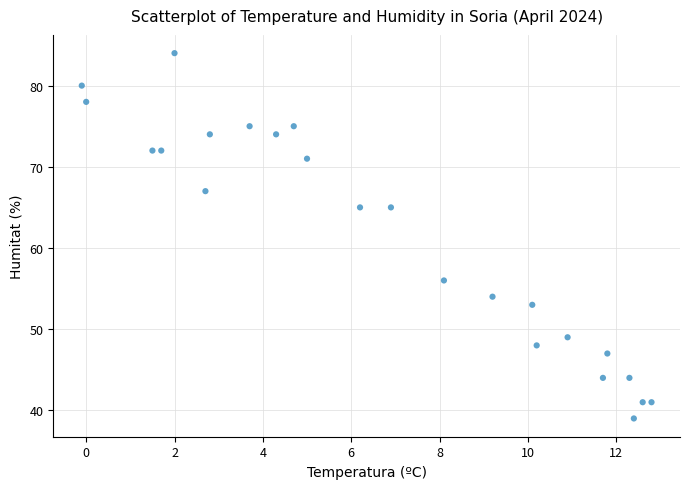

What is the range of Y values (max minus min)?

45